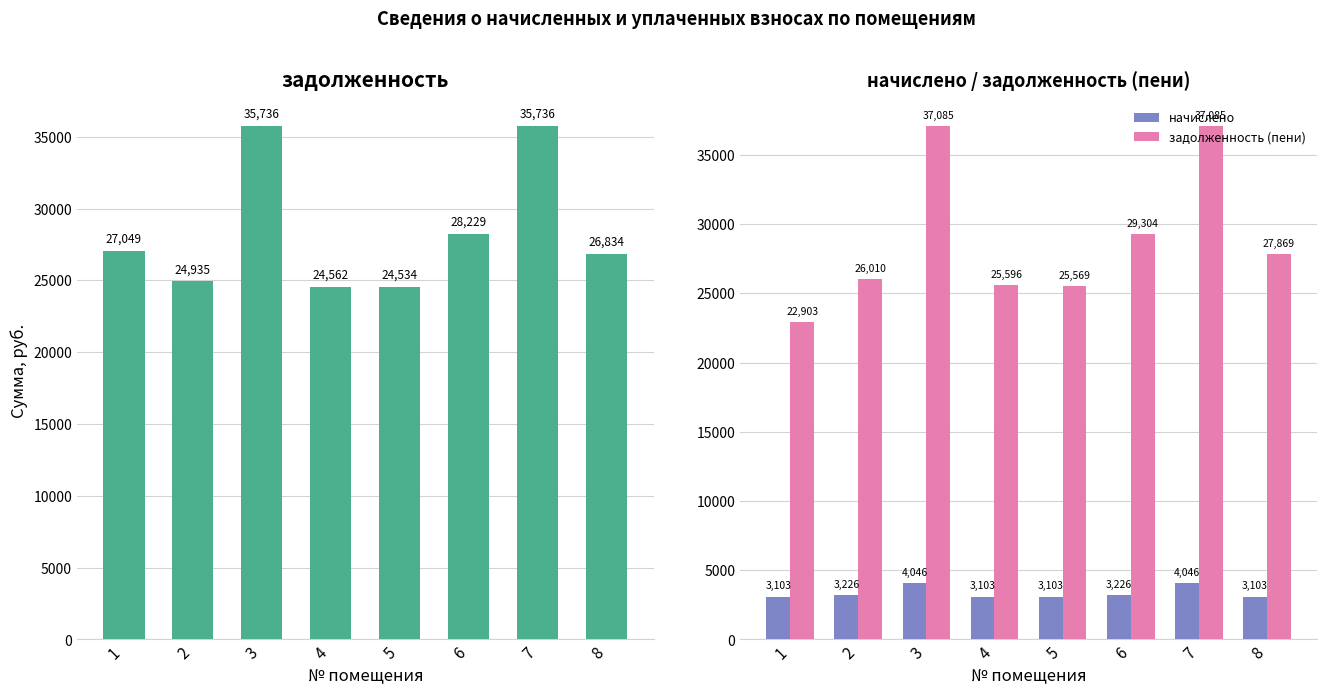

At how many categories does at least one series exceed 13480?

8